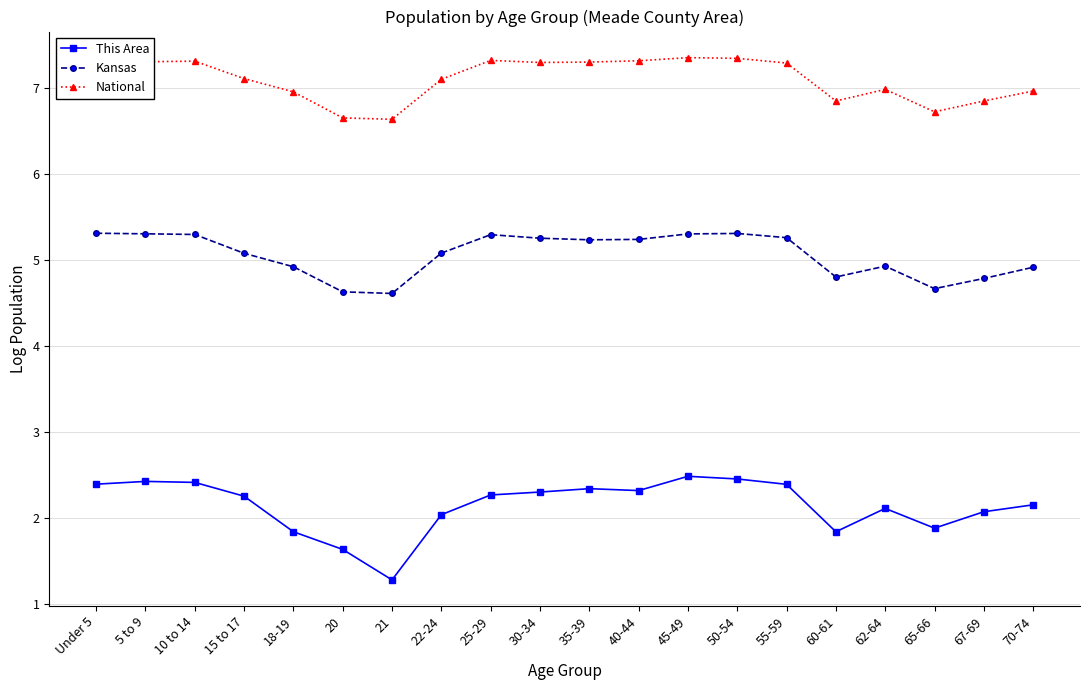

What is the average value of the National series?

7.1